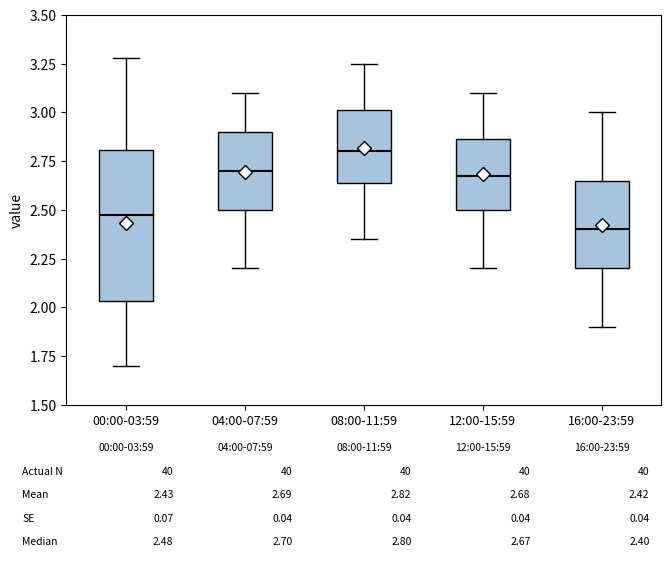

Comparing the boxes themselves (not the whiskers), which one is the tallest?

00:00-03:59